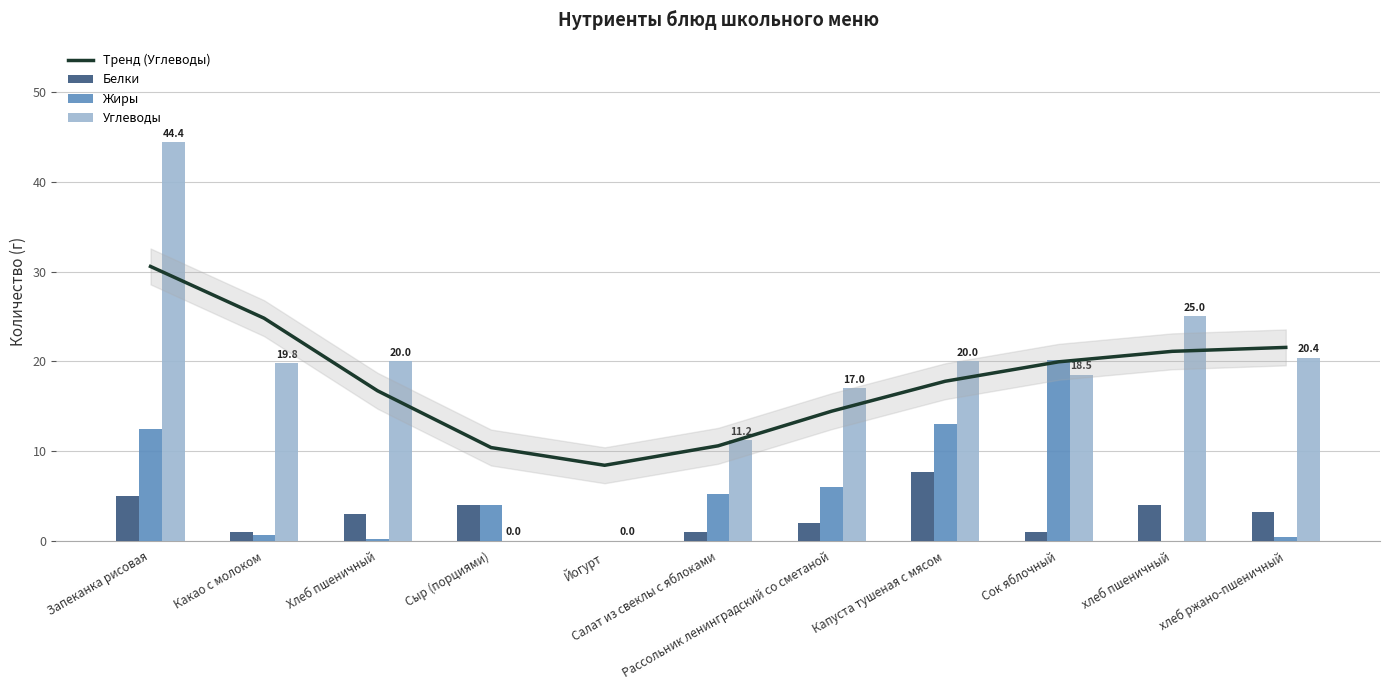

Reading left to right, list all the values displayed in this chart.

Тренд (Углеводы): Запеканка рисовая=30.6	Какао с молоком=24.8	Хлеб пшеничный=16.7	Сыр (порциями)=10.4	Йогурт=8.4	Салат из свеклы с яблоками=10.6	Рассольник ленинградский со сметаной=14.4	Капуста тушеная с мясом=17.8	Сок яблочный=19.9	хлеб пшеничный=21.1	хлеб ржано-пшеничный=21.5
Белки: Запеканка рисовая=5.0	Какао с молоком=1.0	Хлеб пшеничный=3.0	Сыр (порциями)=4.0	Йогурт=0.0	Салат из свеклы с яблоками=1.0	Рассольник ленинградский со сметаной=2.0	Капуста тушеная с мясом=7.7	Сок яблочный=1.0	хлеб пшеничный=4.0	хлеб ржано-пшеничный=3.2
Жиры: Запеканка рисовая=12.5	Какао с молоком=0.6	Хлеб пшеничный=0.2	Сыр (порциями)=4.0	Йогурт=0.0	Салат из свеклы с яблоками=5.2	Рассольник ленинградский со сметаной=6.0	Капуста тушеная с мясом=13.0	Сок яблочный=20.2	хлеб пшеничный=0.0	хлеб ржано-пшеничный=0.4
Углеводы: Запеканка рисовая=44.4	Какао с молоком=19.8	Хлеб пшеничный=20.0	Сыр (порциями)=0.0	Йогурт=0.0	Салат из свеклы с яблоками=11.2	Рассольник ленинградский со сметаной=17.0	Капуста тушеная с мясом=20.0	Сок яблочный=18.5	хлеб пшеничный=25.0	хлеб ржано-пшеничный=20.4